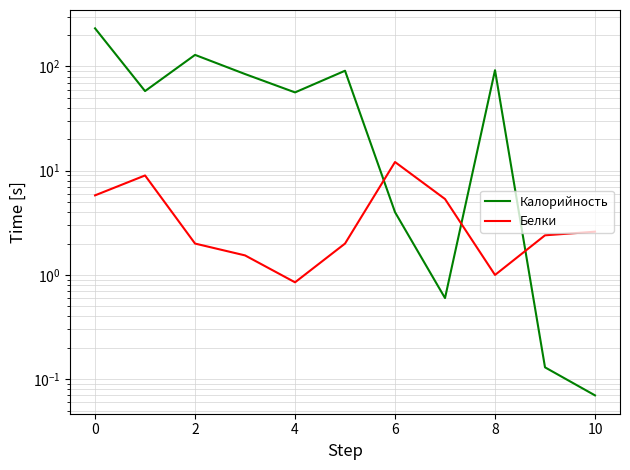

What is the greatest value displayed?

231.8